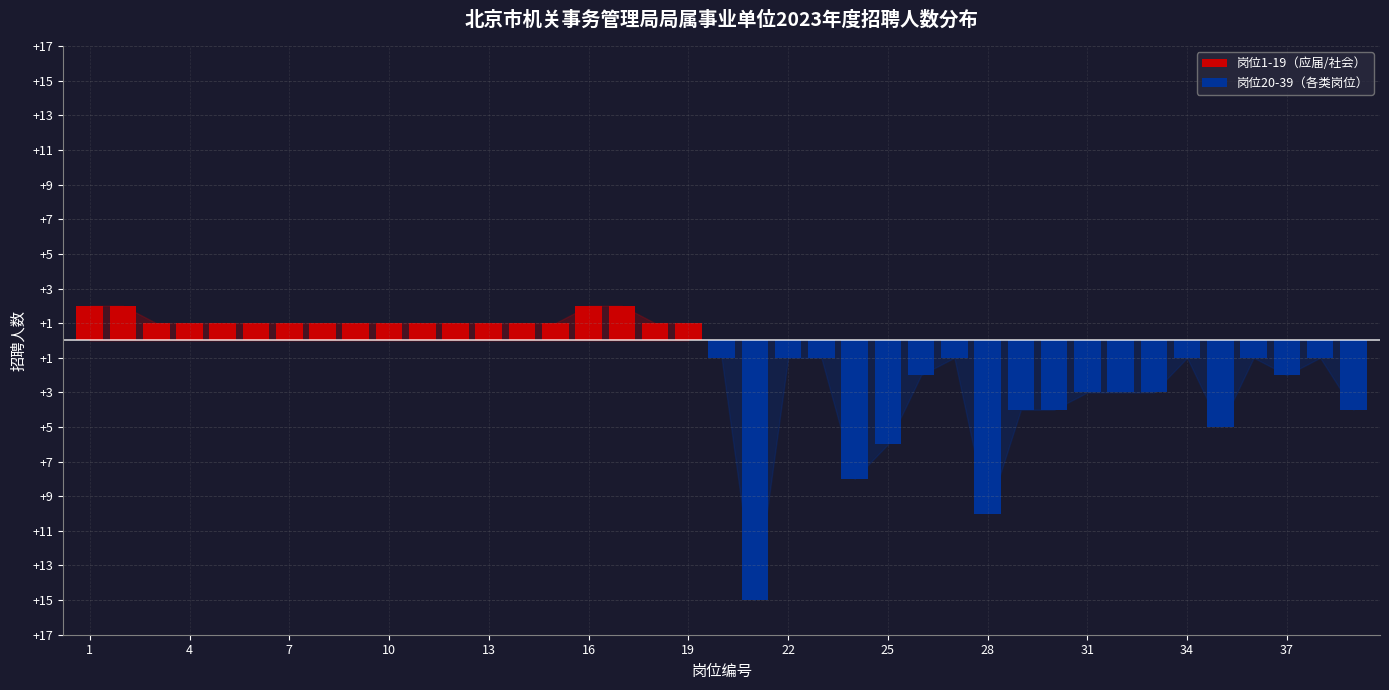

True or false: the data shows 1 at 19.

True